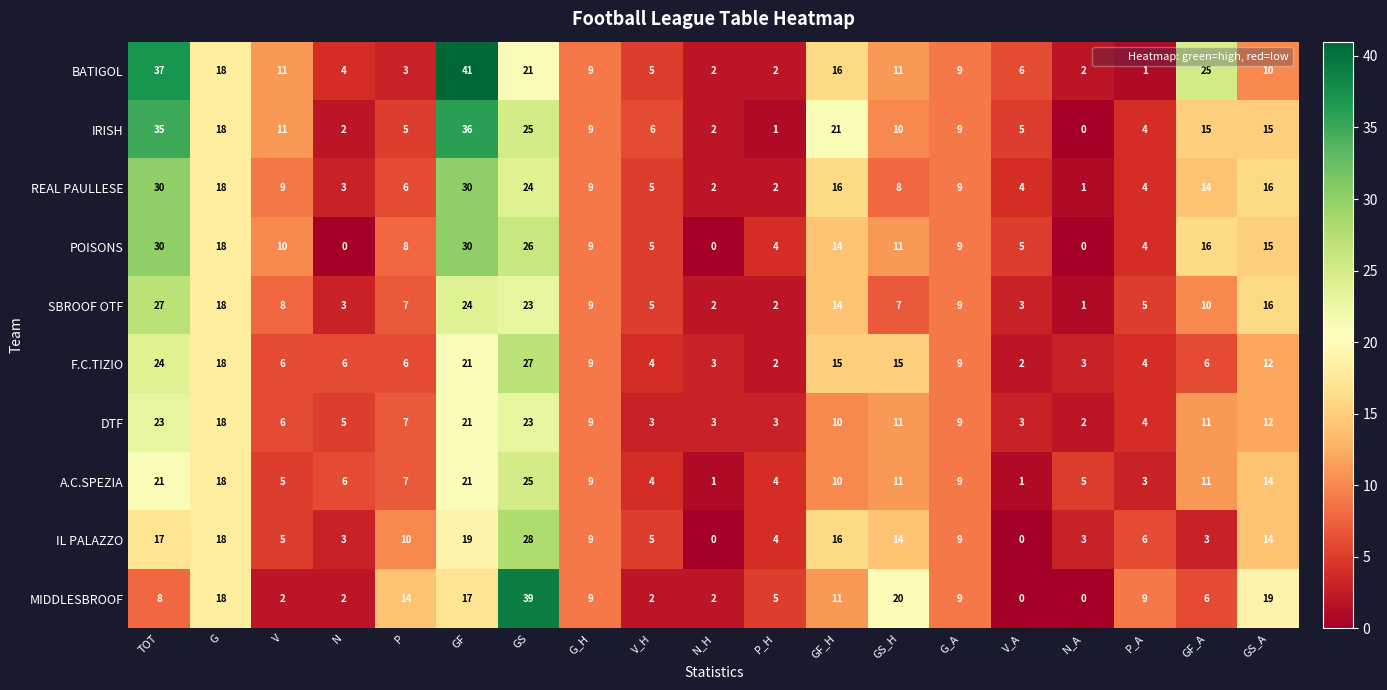

What is the difference between the second highest and second lowest values in the IRISH series?

34